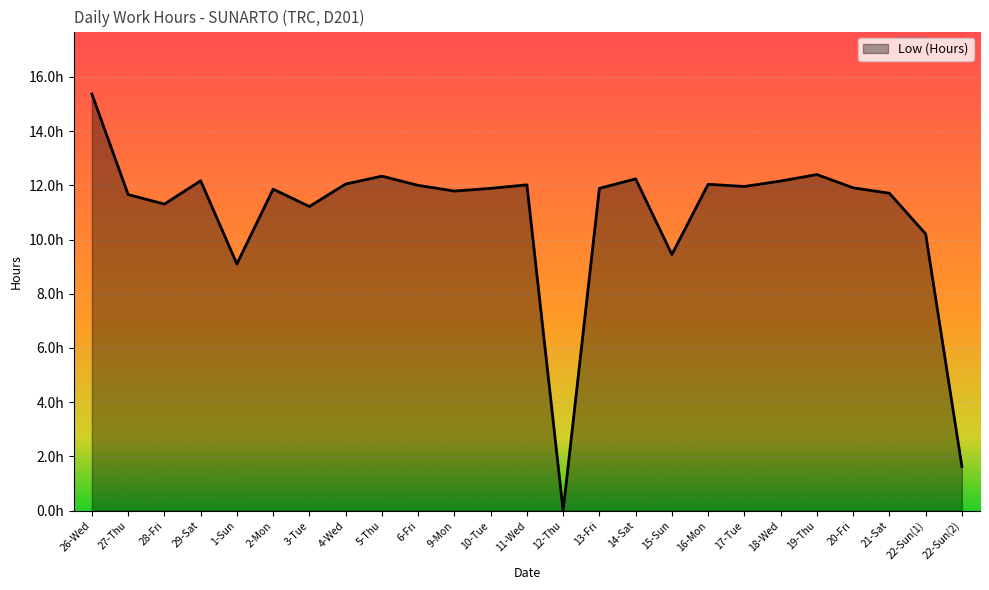

Does the chart have visible grid lines?

Yes